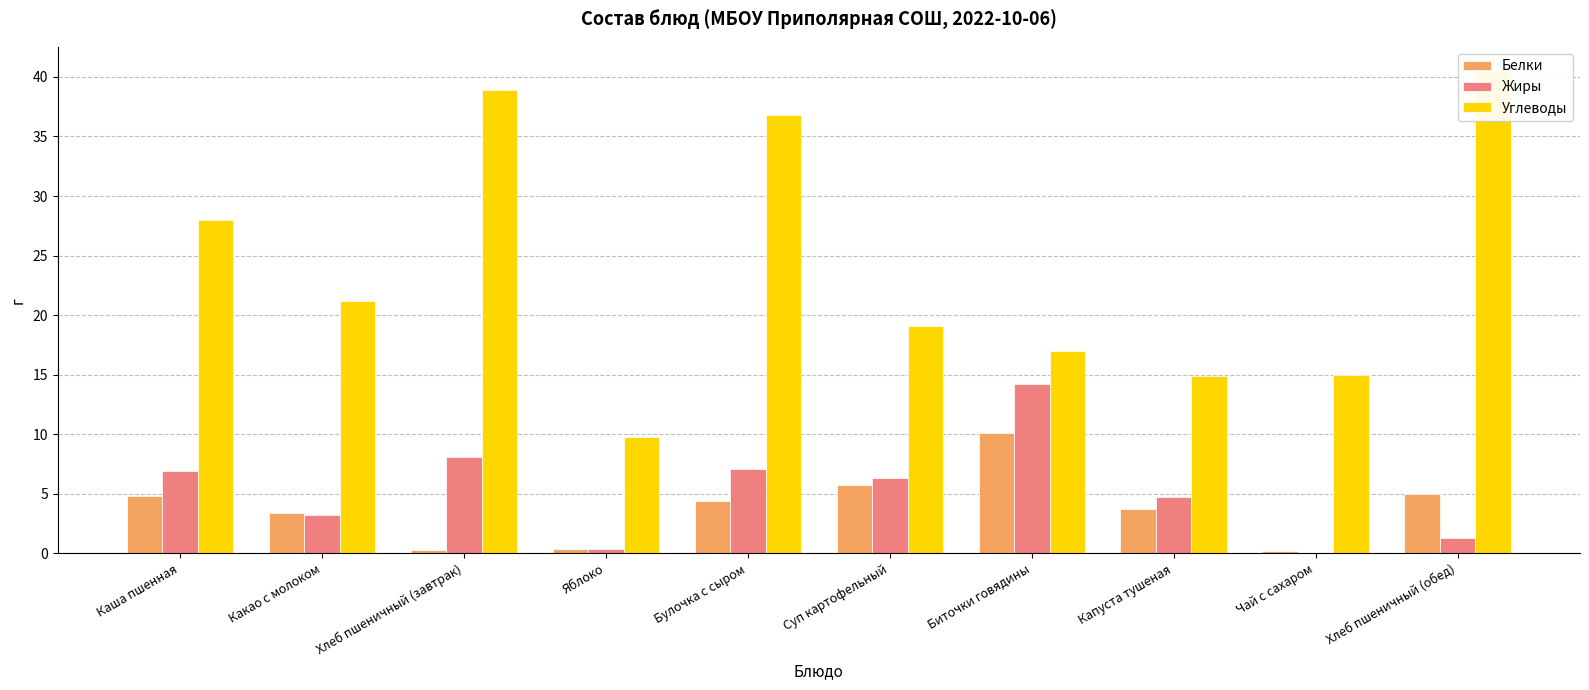

Reading right to left, what are all the values shown in this chart?

Белки: 5.0	0.2	3.7	10.1	5.7	4.4	0.4	0.3	3.4	4.8
Жиры: 1.3	0.0	4.7	14.2	6.3	7.1	0.4	8.1	3.2	6.9
Углеводы: 40.5	15.0	14.9	17.0	19.1	36.8	9.8	38.9	21.2	28.0